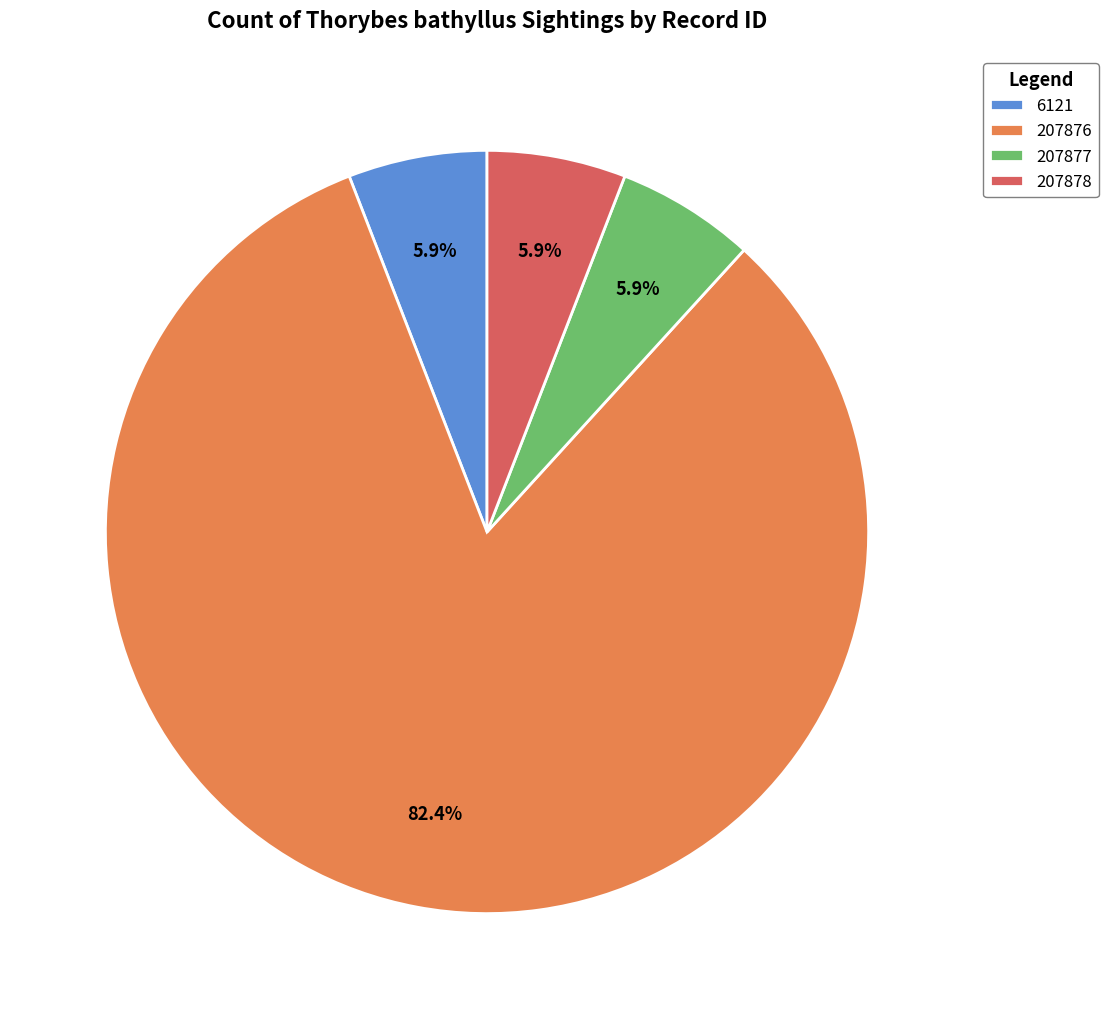

Combined, what portion of the pie is 6121 and 207877?

11.8%